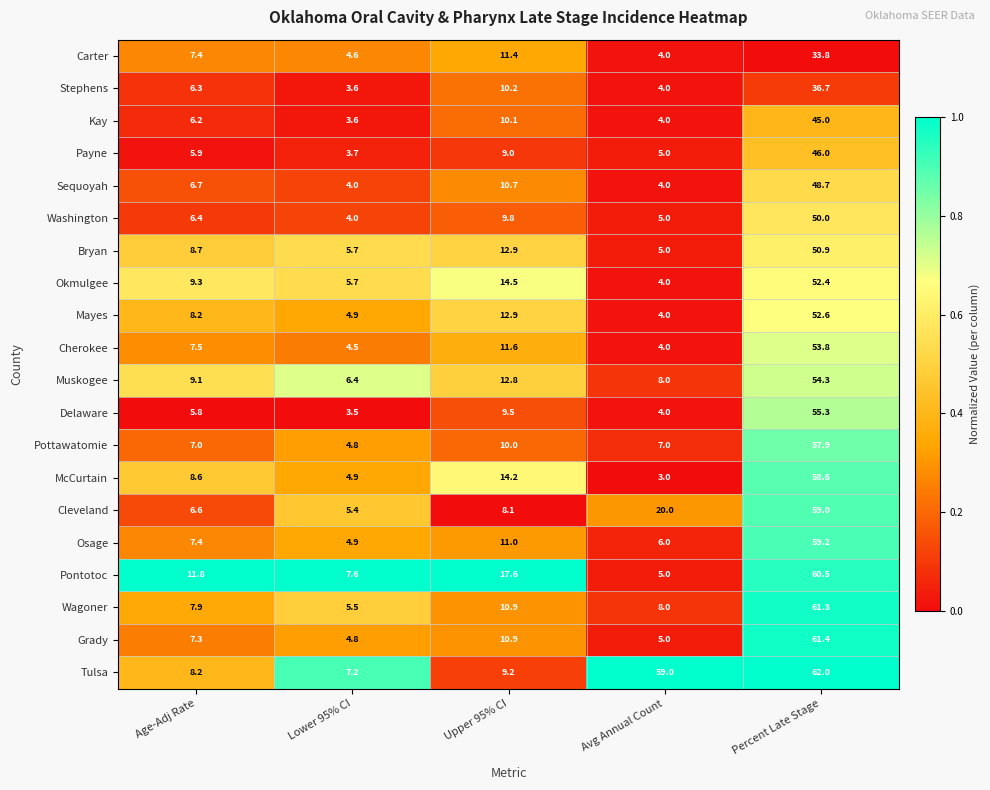

At which label does Grady first exceed 7?

Age-Adj Rate